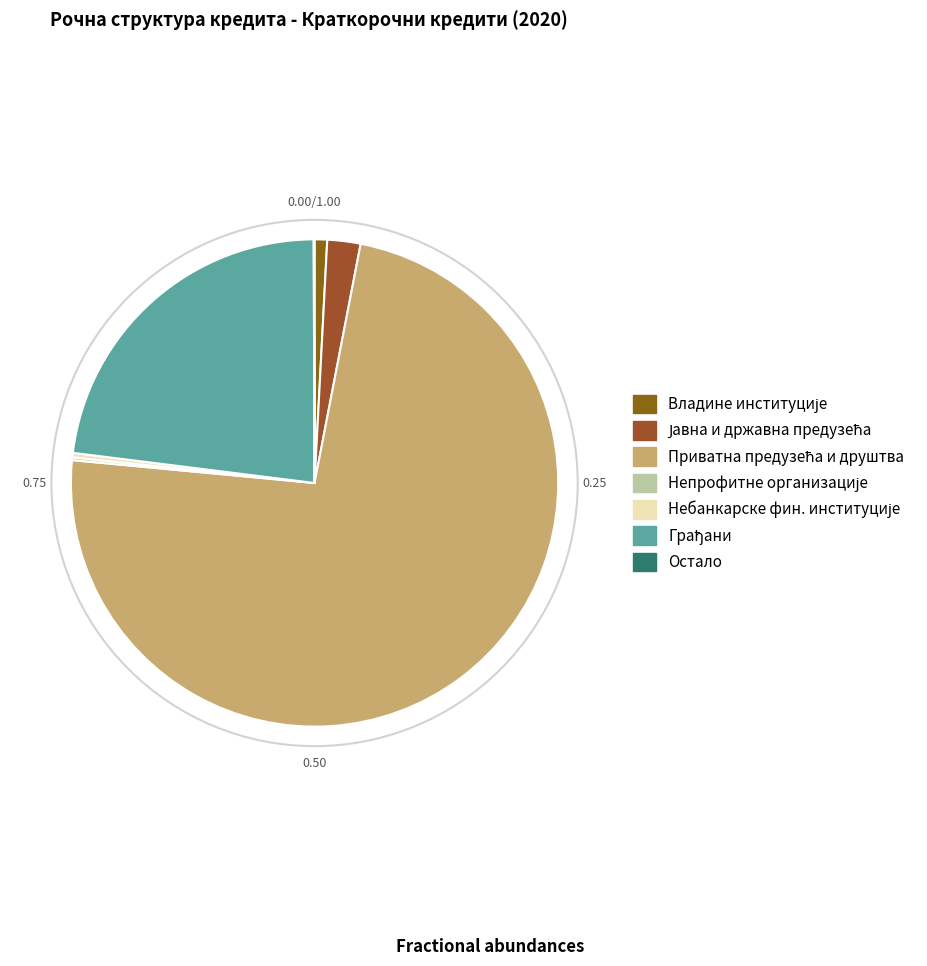

Rank the categories by value from lowest to highest.

Остало, Непрофитне организације, Небанкарске фин. институције, Владине институције, Јавна и државна предузећа, Грађани, Приватна предузећа и друштва